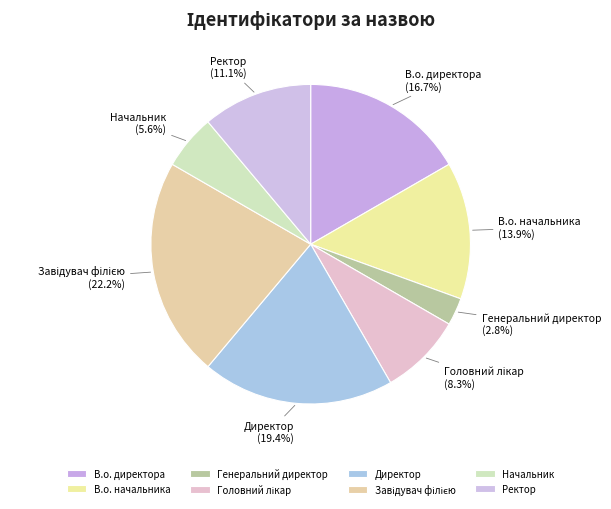

What is the ratio of the value at В.о. начальника to the value at В.о. директора?

0.8